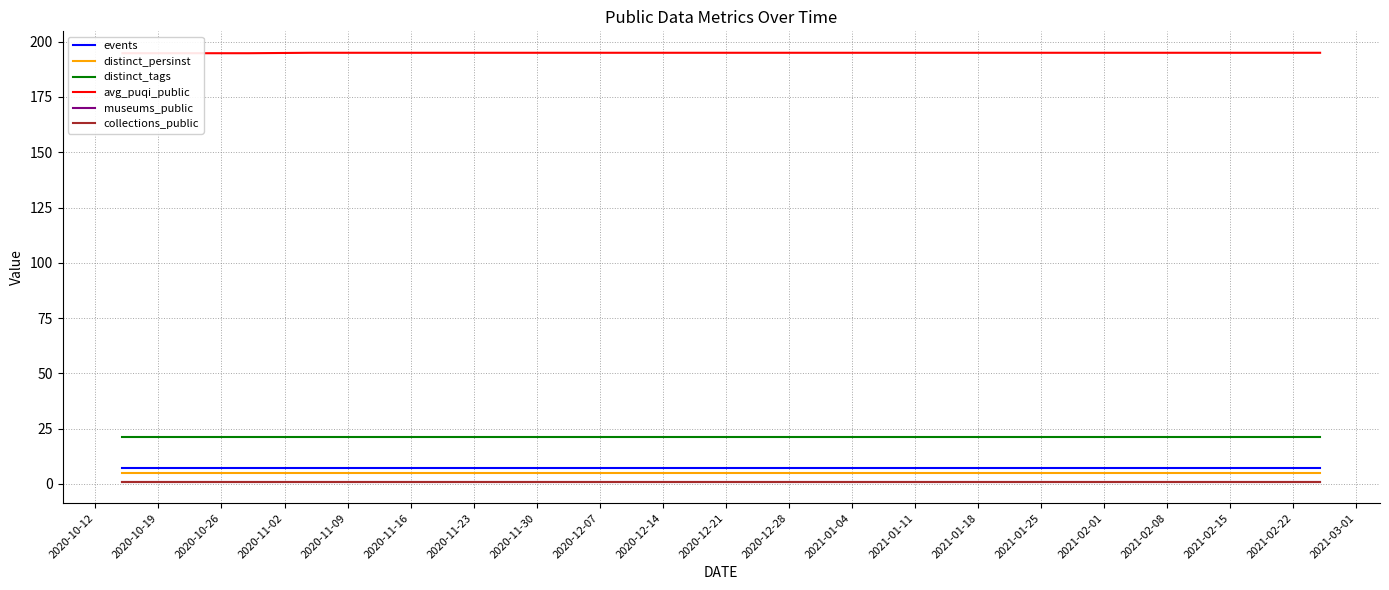

What is the difference between the highest and lowest values at 2020-12-21?

194.0